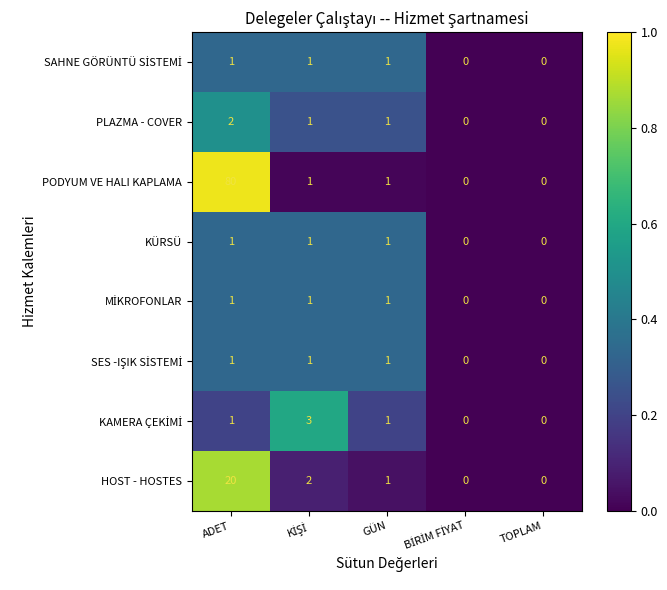

At which category does the chart reach its peak across all series?

ADET